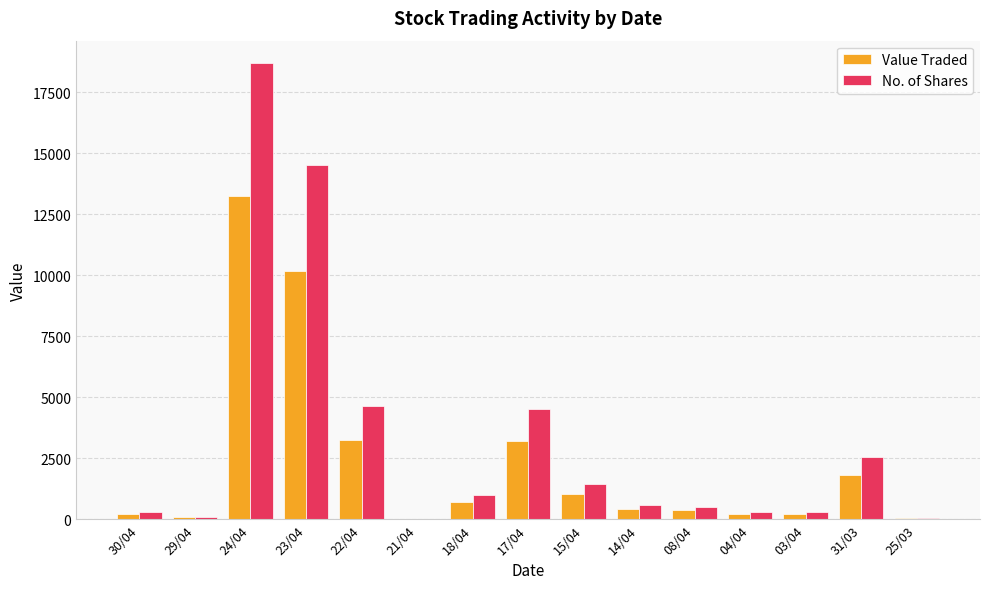

Which series changed the most between 24/04 and 31/03?

No. of Shares